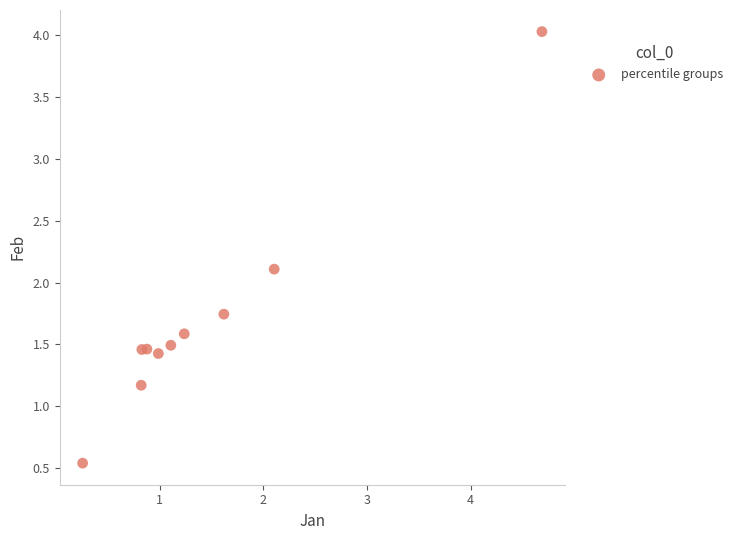

What is the range of Y values (max minus min)?

3.5